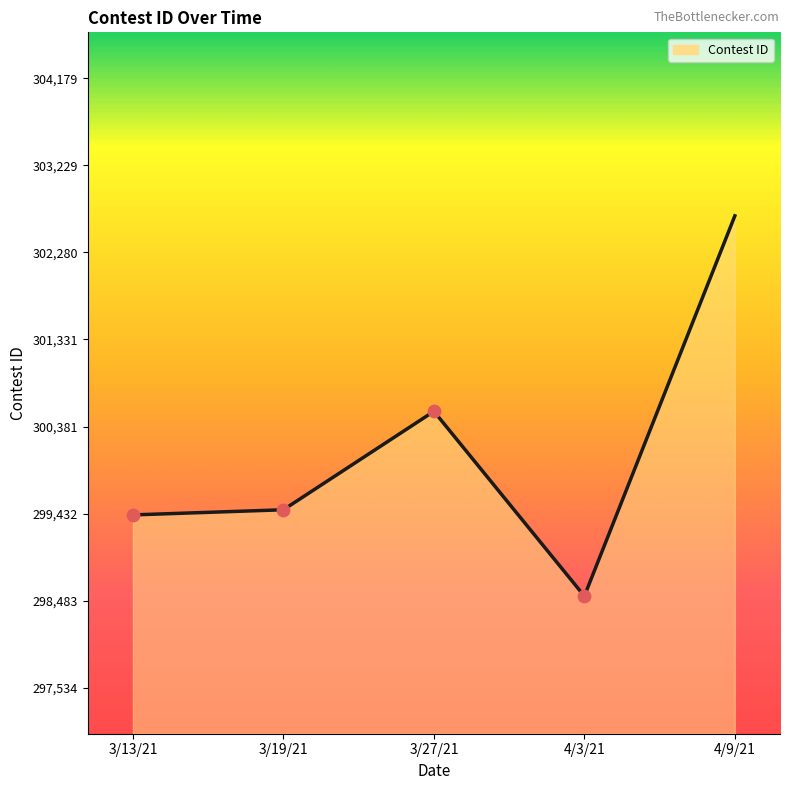

Which has a higher value, 3/19/21 or 4/9/21?

4/9/21